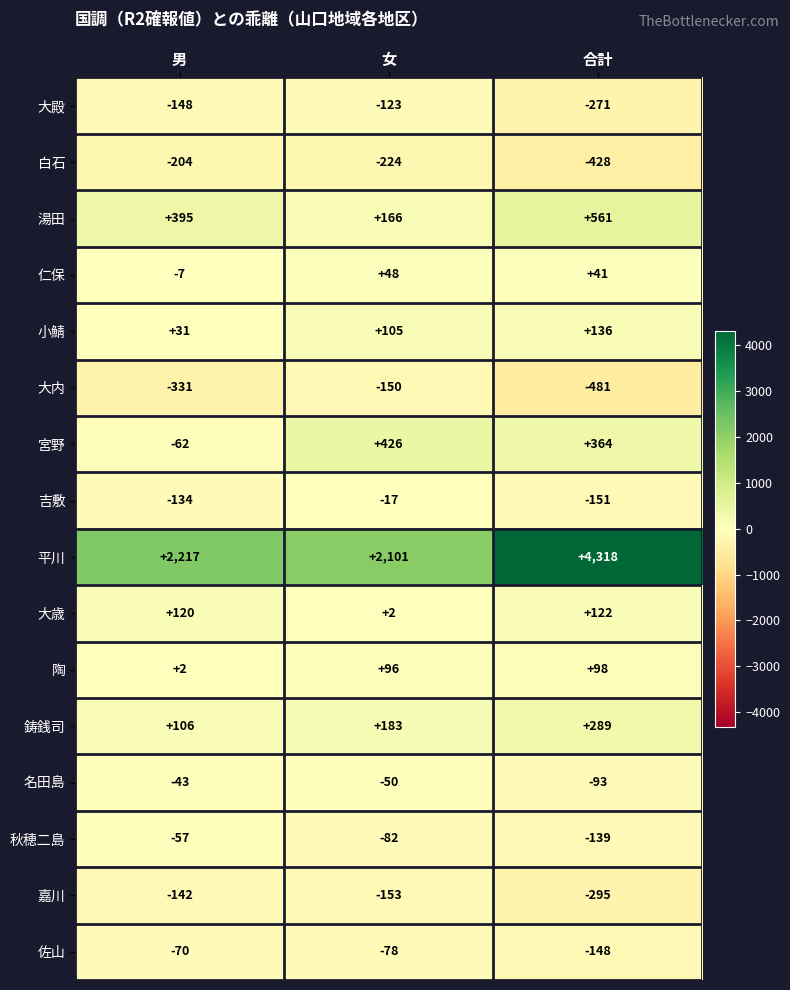

Is it true that 湯田 equals 561 at 合計?

True